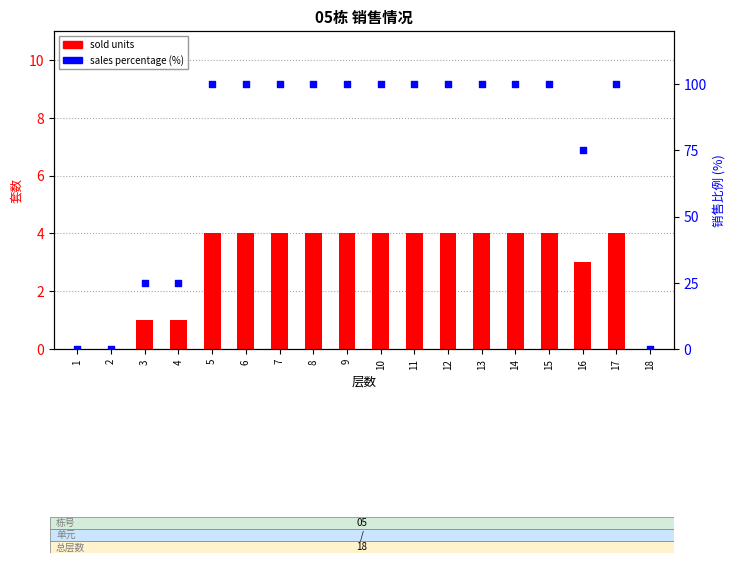

Which series reaches the maximum Y coordinate?

sales percentage (%)